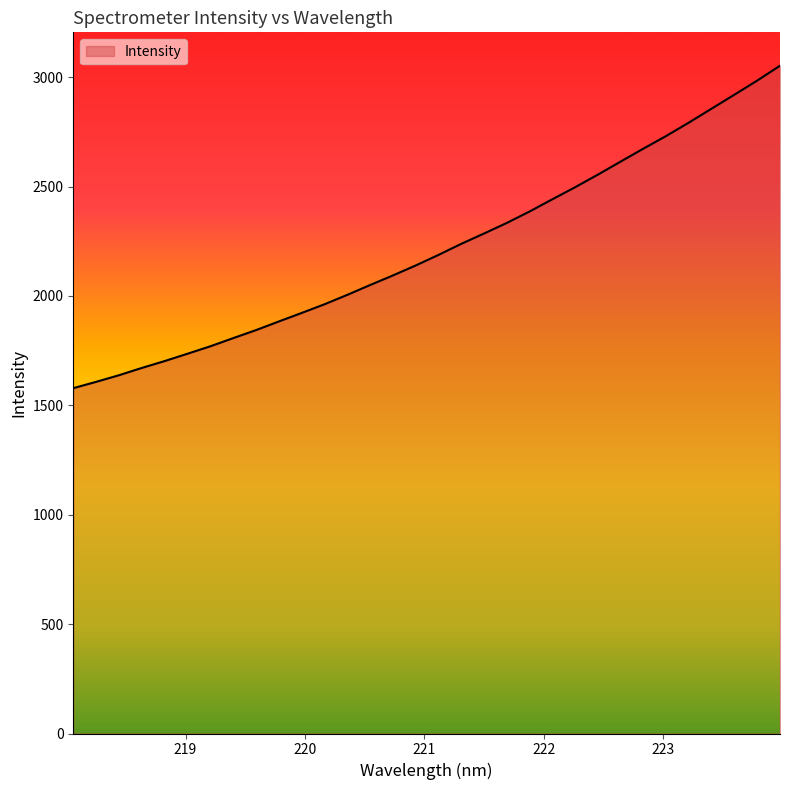

How many lines are shown in the chart?

1